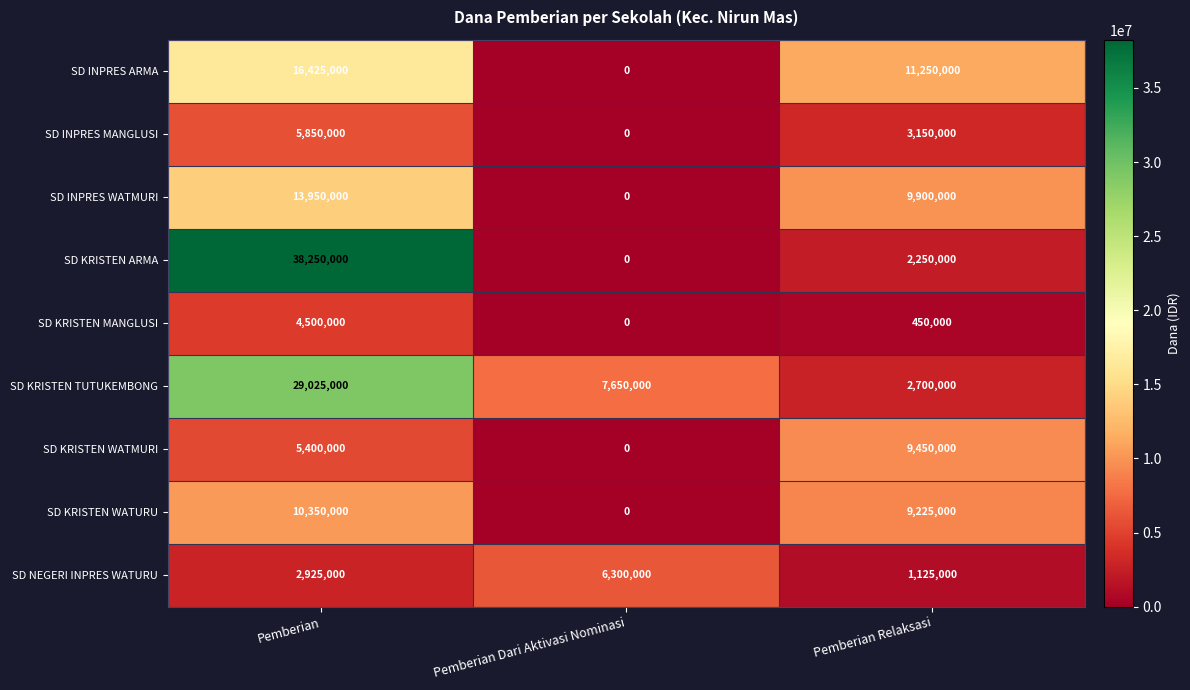

What is the average value of the SD KRISTEN TUTUKEMBONG series?

13125000